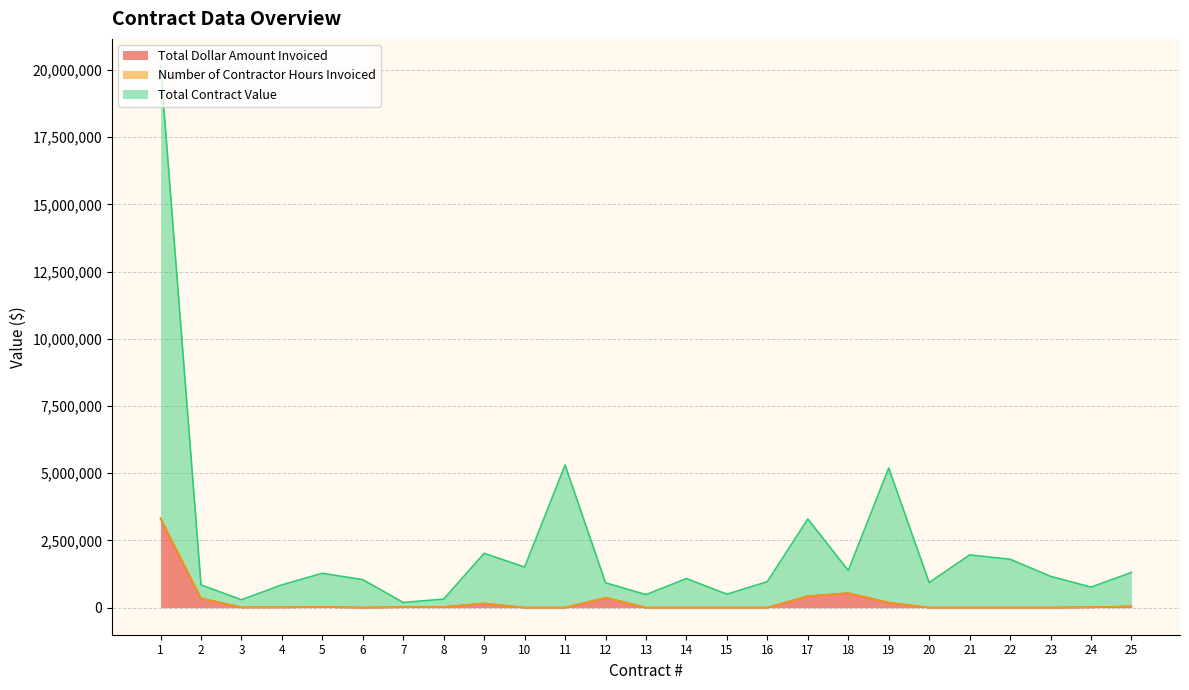

What is the value of the Total Contract Value point at the 14th from the left?

1081843